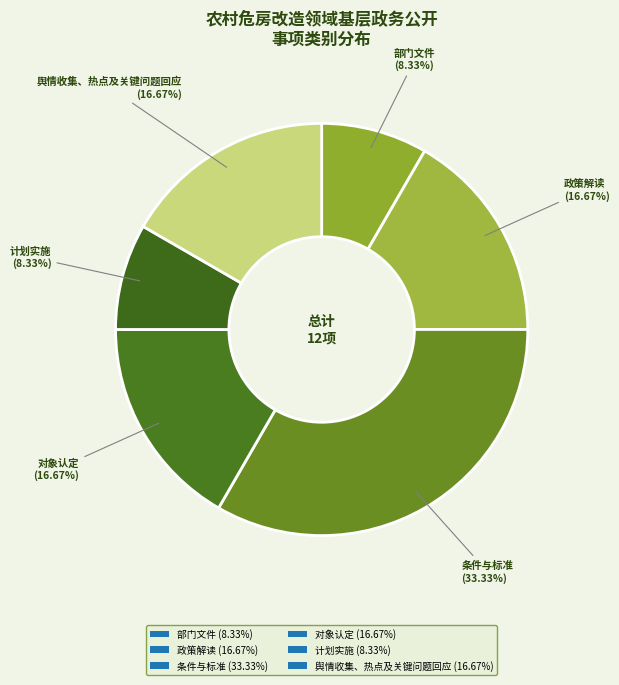

How many slices are in this pie chart?

6